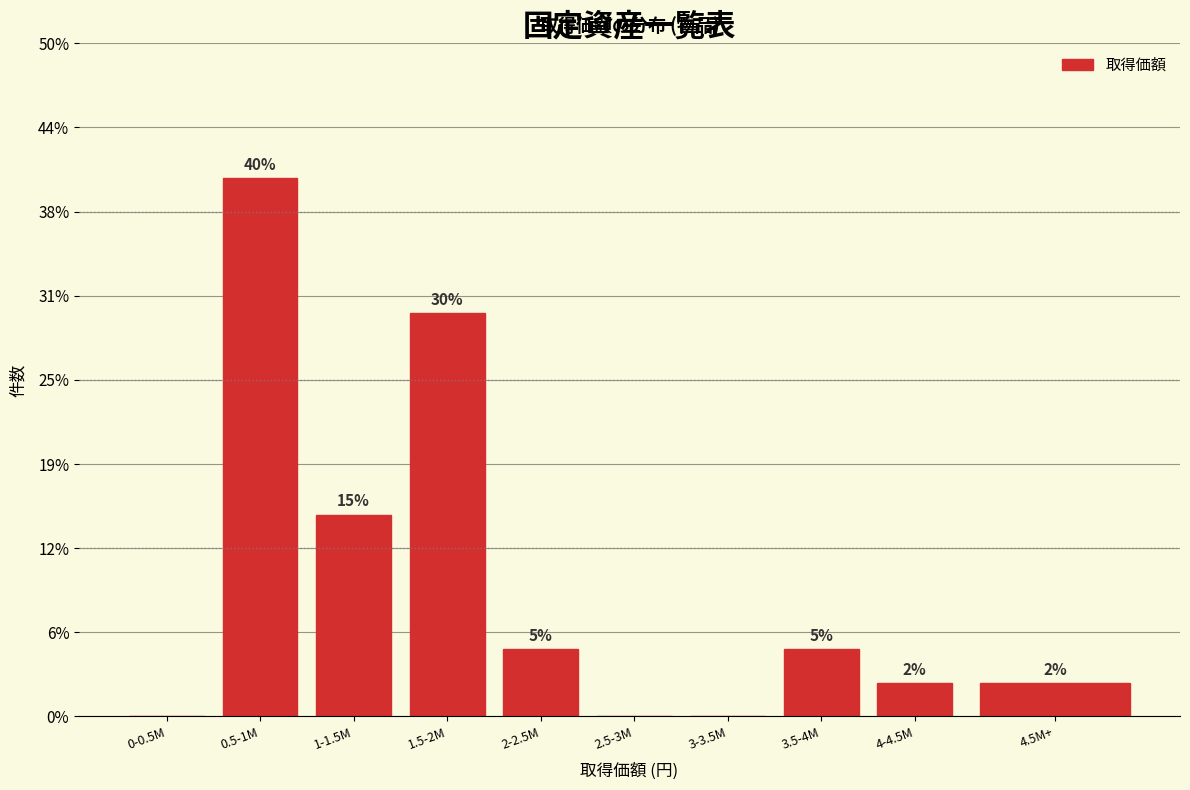

Are the bars horizontal?

No